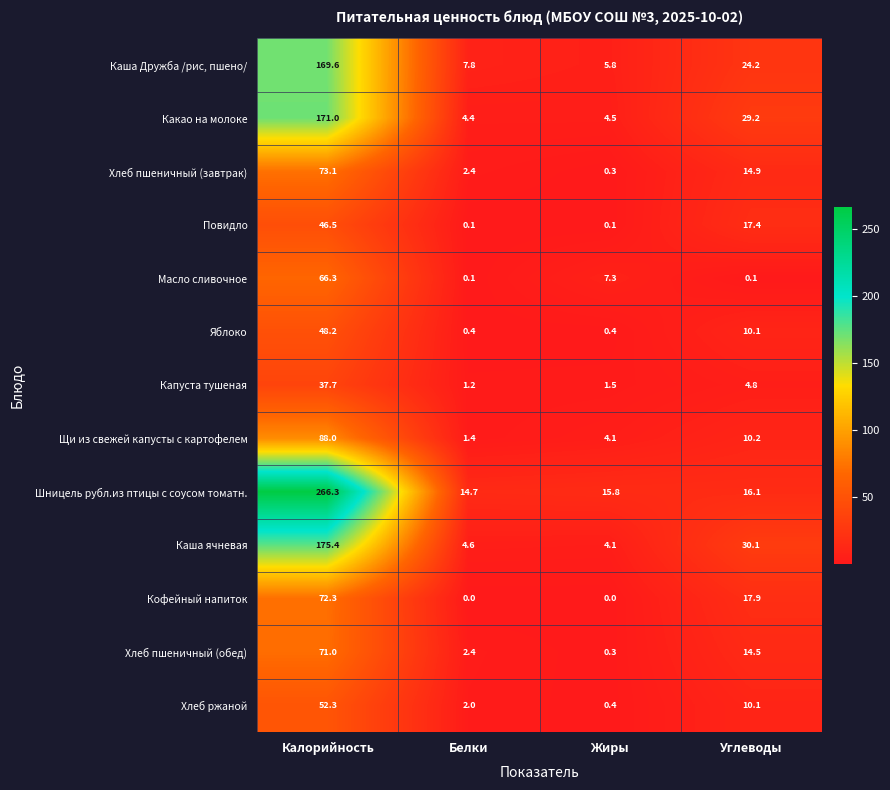

How many values in Кофейный напиток are above zero?

2